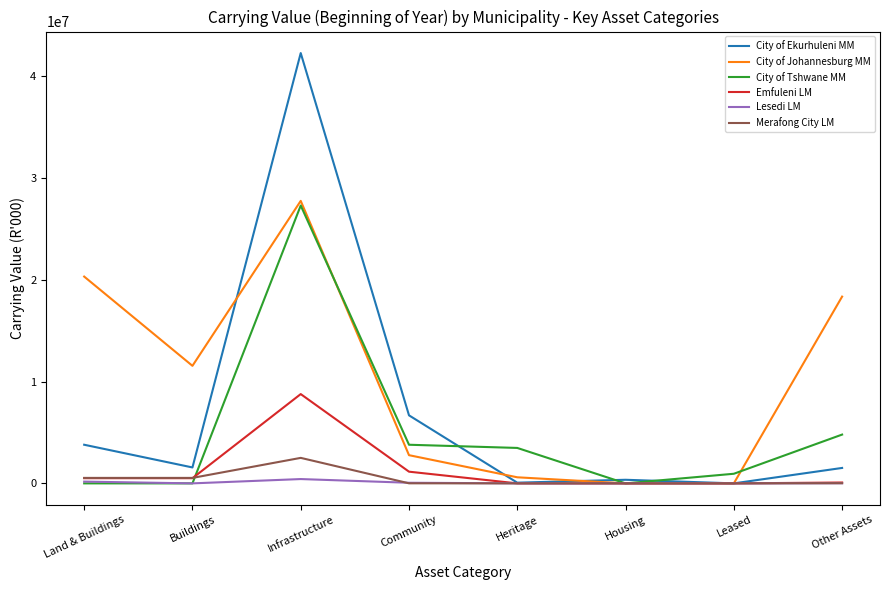

Which category has the highest value across all series?

Infrastructure